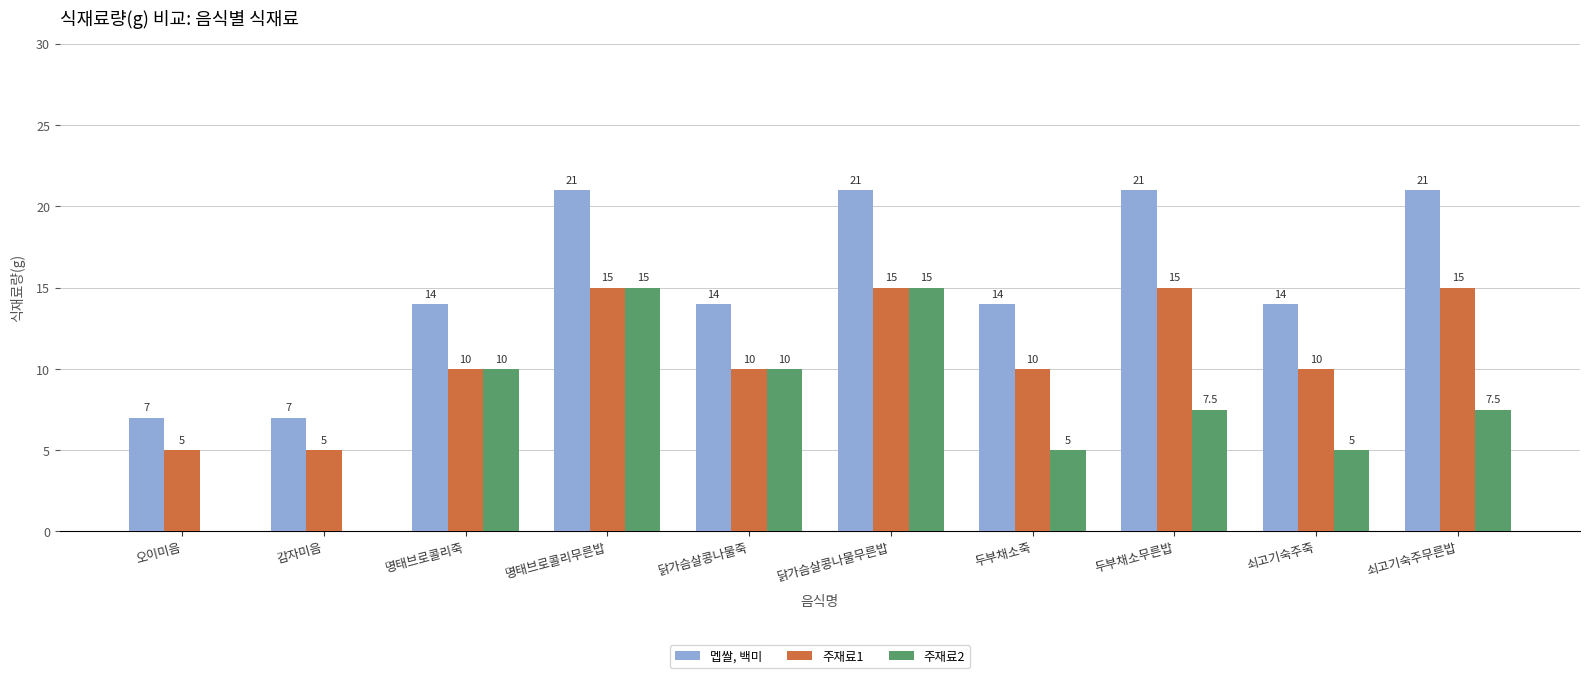

What are all the series names shown in the legend?

멥쌀, 백미, 주재료1, 주재료2